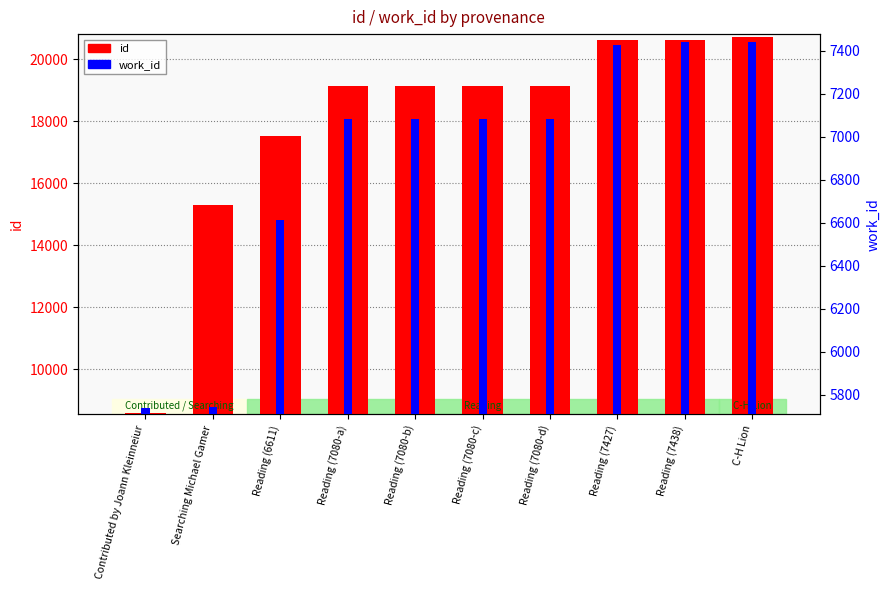

Between Reading (7438) and C-H Lion, which series saw the biggest shift?

id